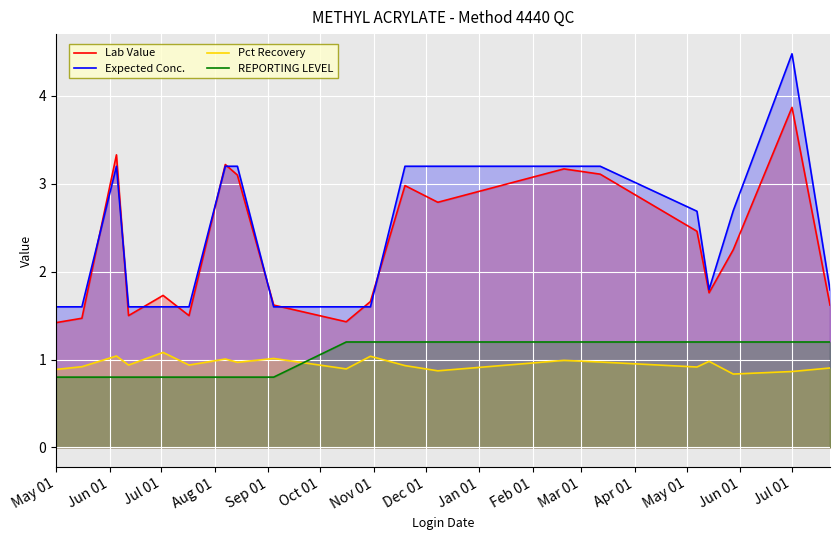

Which series has the largest range (max minus min)?

Expected Conc.